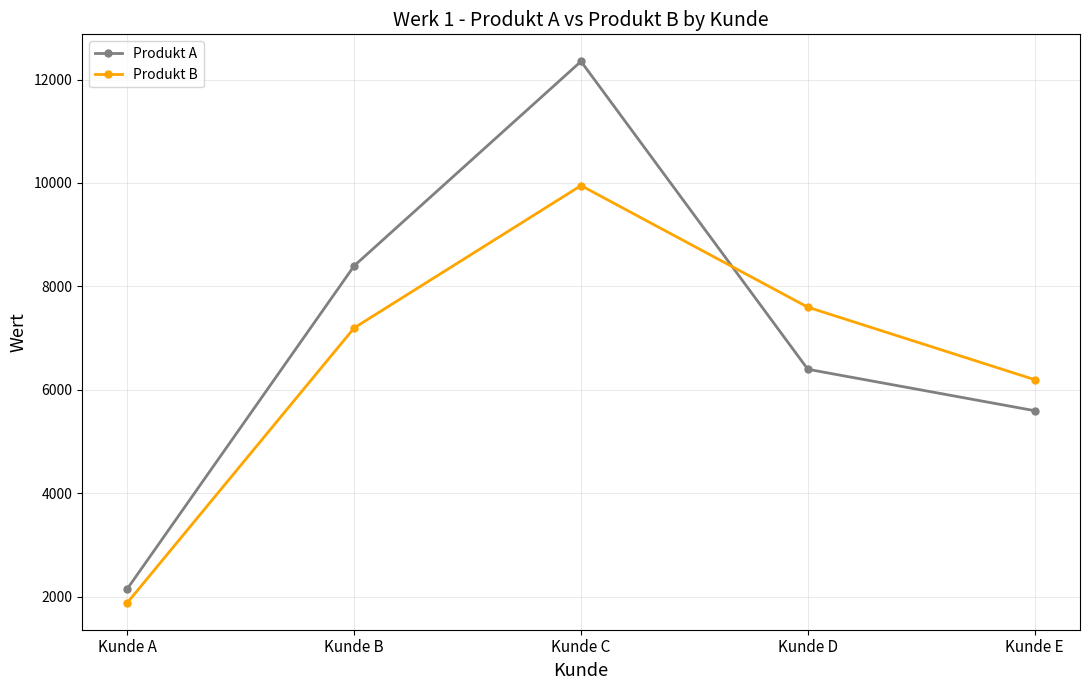

Which category has the lowest value across all series?

Kunde A